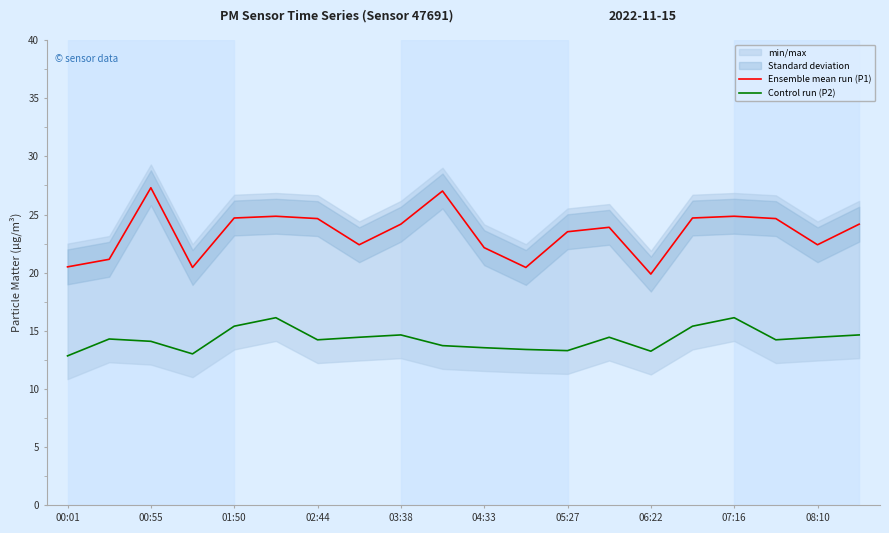

What is the sum of all Control run (P2) values?

285.7